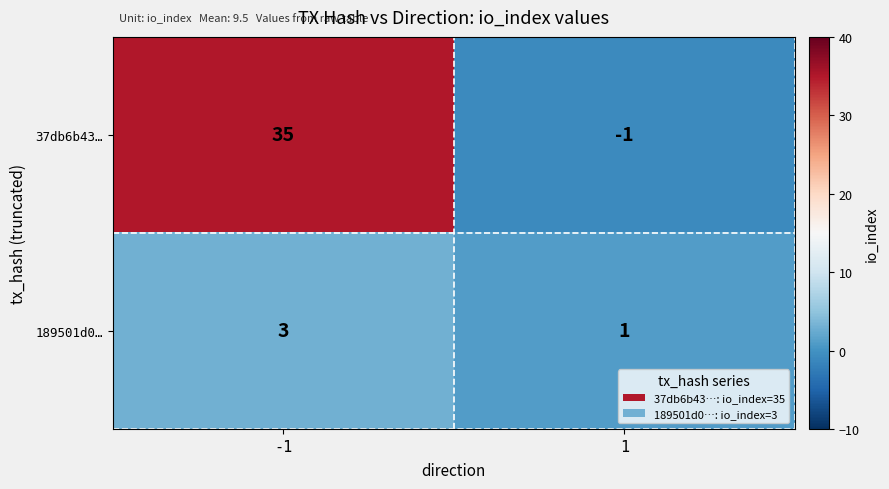

Reading left to right, list all the values displayed in this chart.

37db6b43…: -1=35	1=-1
189501d0…: -1=3	1=1